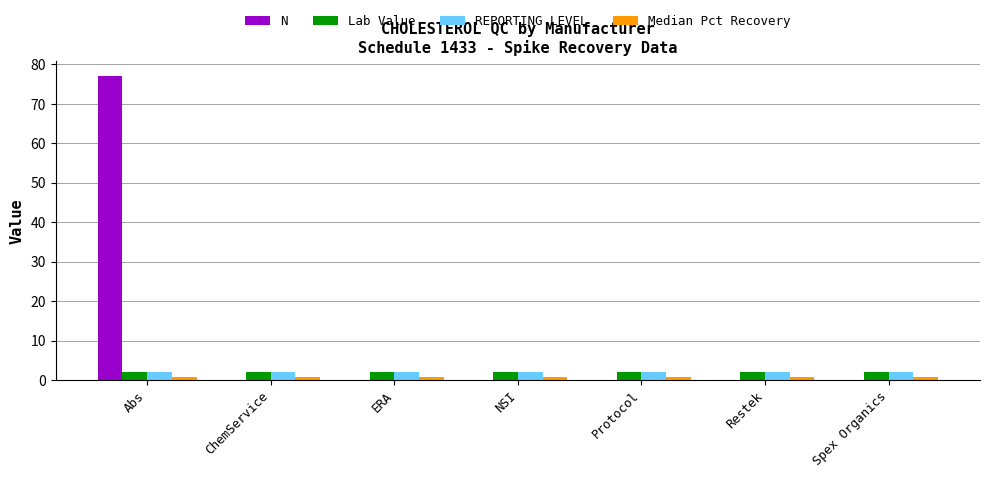

The value of N at ERA is -43.4. True or false?

False